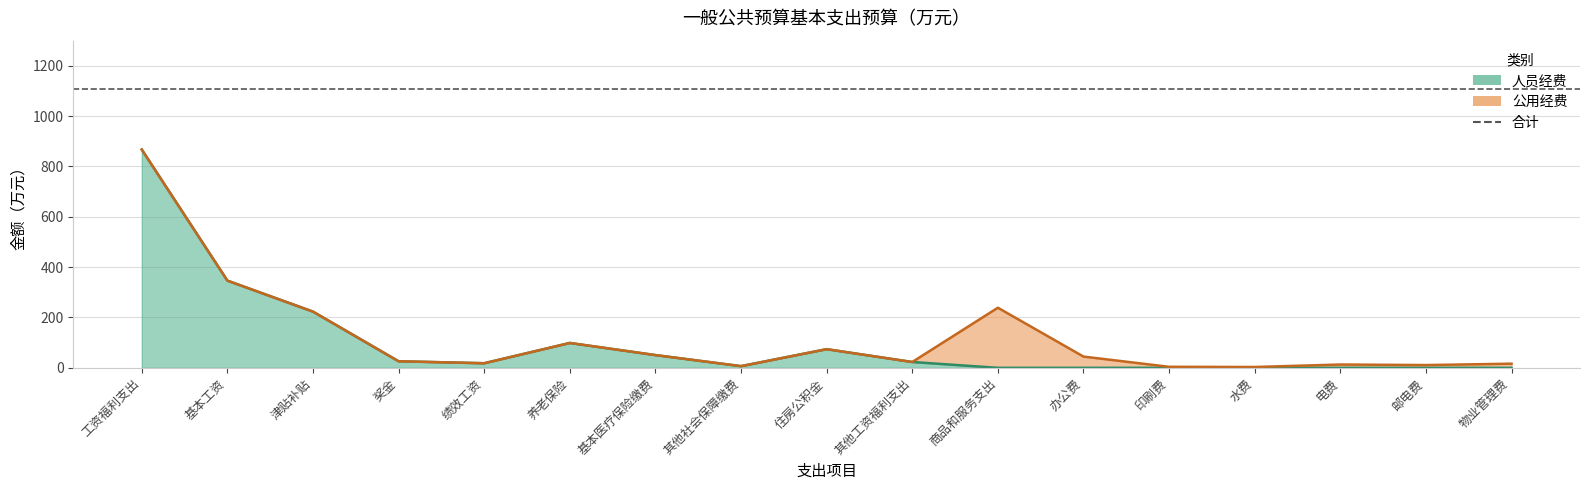

What is the difference between the highest and lowest values at 邮电费?

11.0